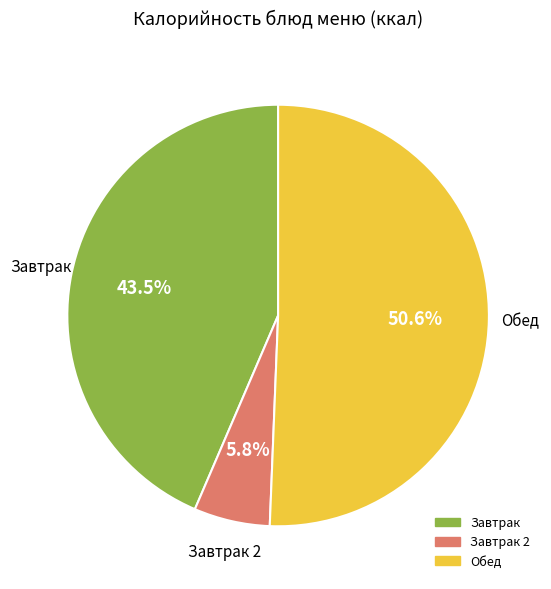

Is there a majority slice in this chart?

Yes